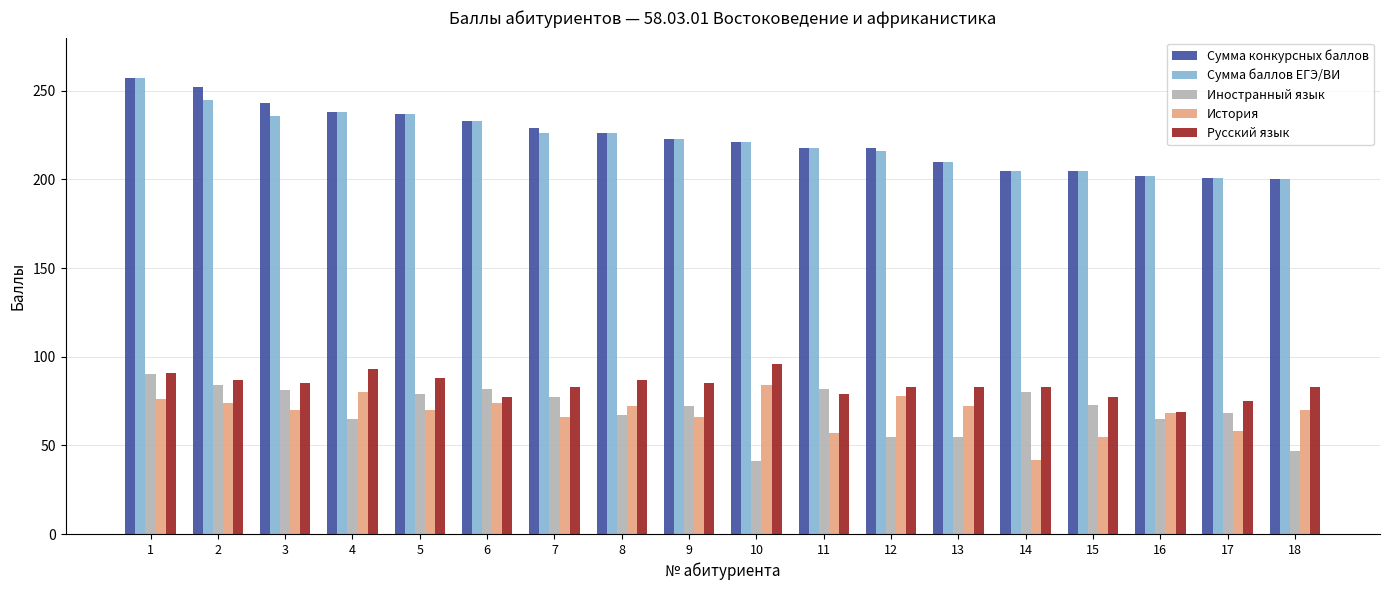

How many categories are shown in the chart?

18